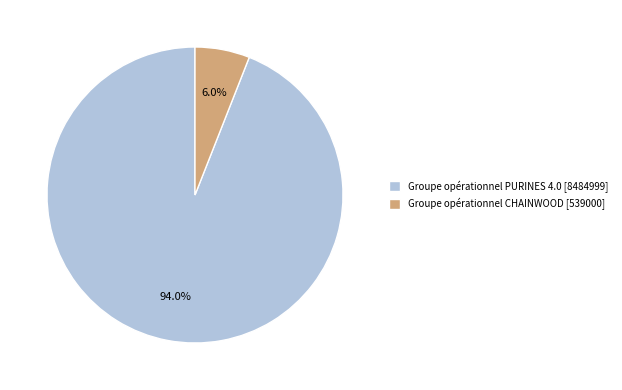

What is the ratio of the value at Groupe opérationnel PURINES 4.0 [8484999] to the value at Groupe opérationnel CHAINWOOD [539000]?

15.7